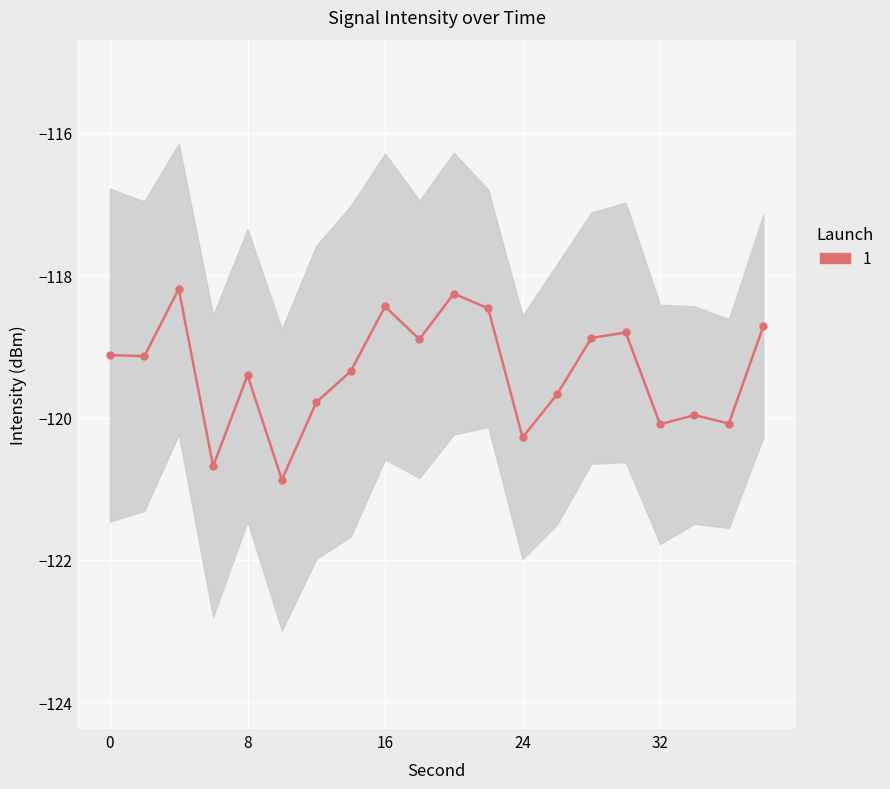

Is it true that the value at 2 is -65.7?

False